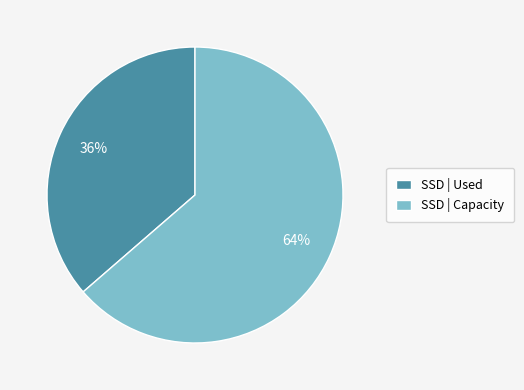

Is the sum of SSD | Capacity and SSD | Used greater than half?

Yes